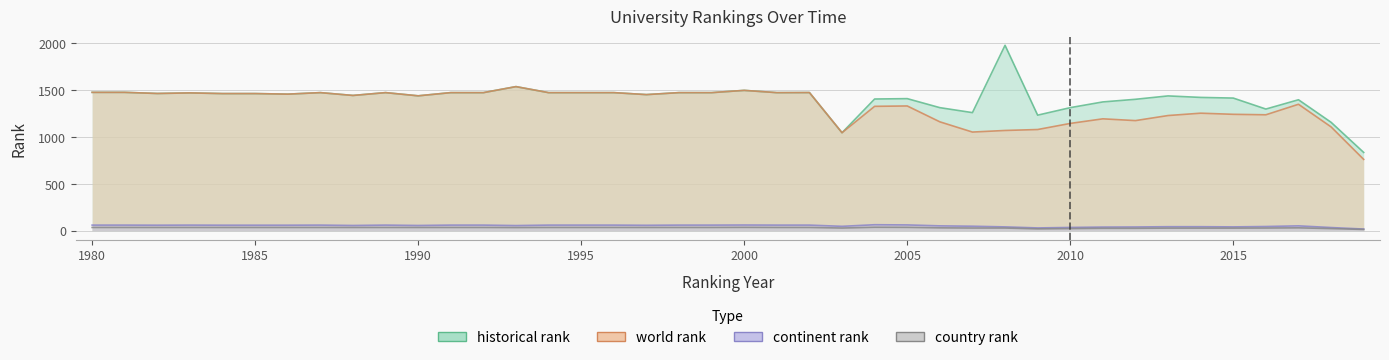

In world rank, how many points are lower than both neighbors (excluding endpoints)?

10